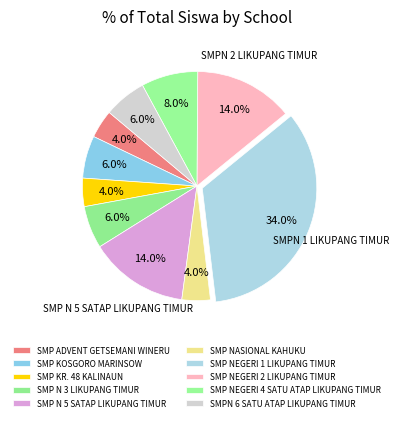

Combined, what portion of the pie is SMPN 6 SATU ATAP LIKUPANG TIMUR and SMP KR. 48 KALINAUN?

10.0%